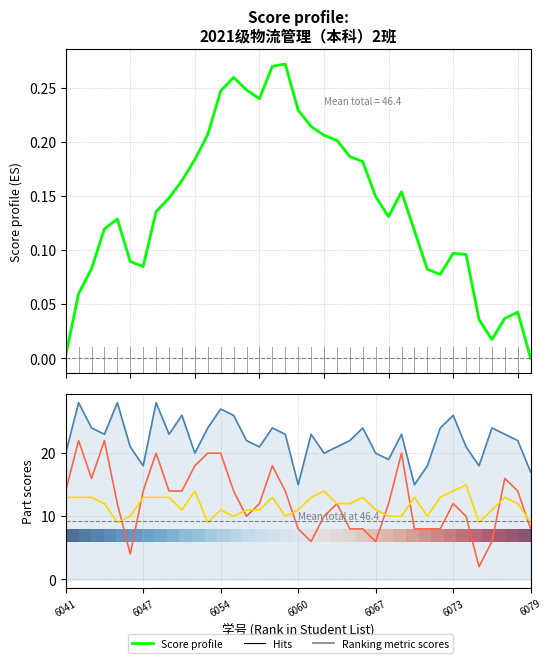

The value of Score profile at 23 is 0.1. True or false?

False